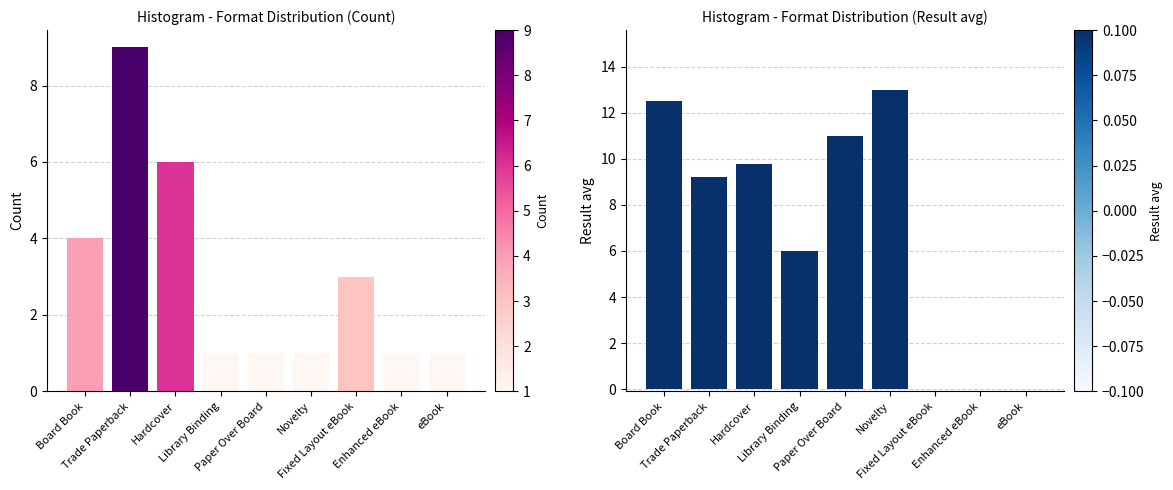

What is the average value of the Result avg series?

6.8